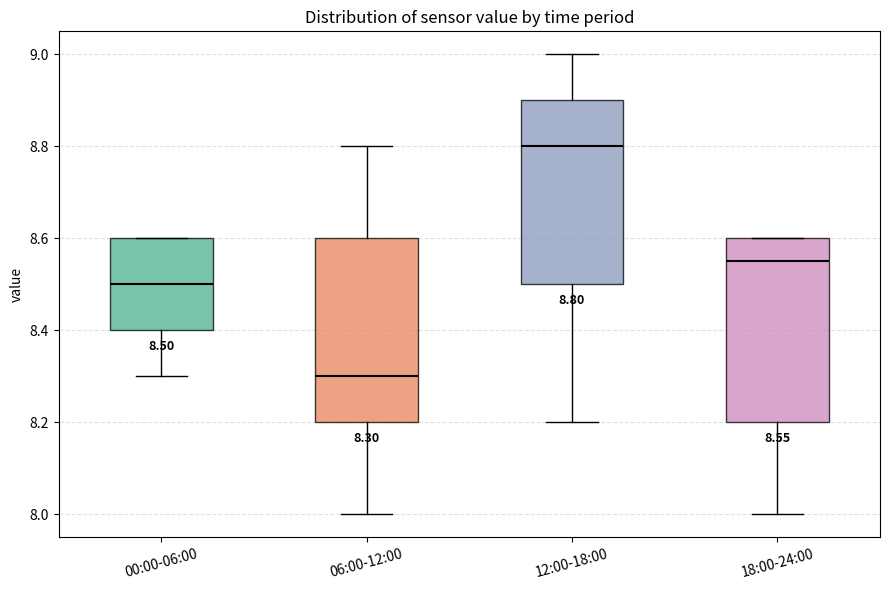

Which box has the lowest median line?

06:00-12:00